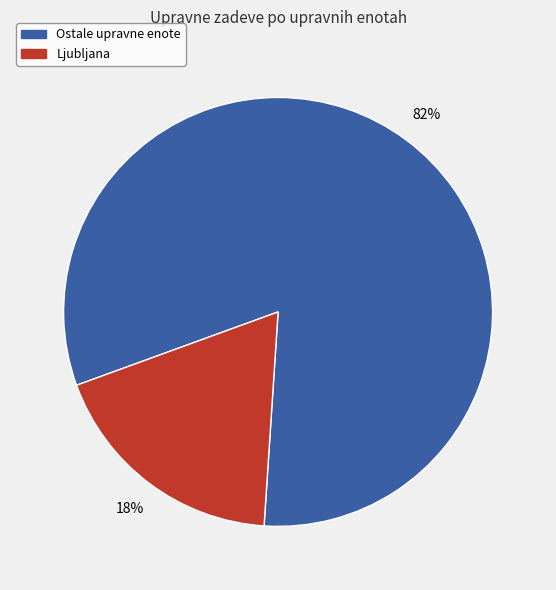

Which slice represents more than half of the pie?

Ostale upravne enote